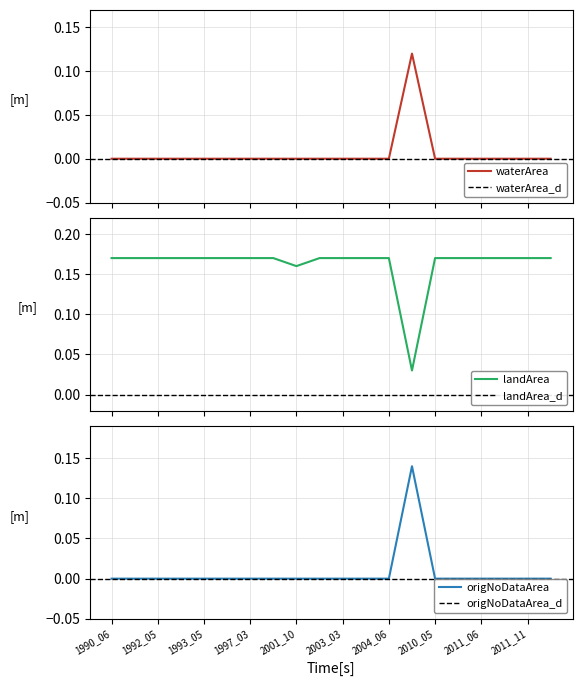

How many series are shown in this chart?

3